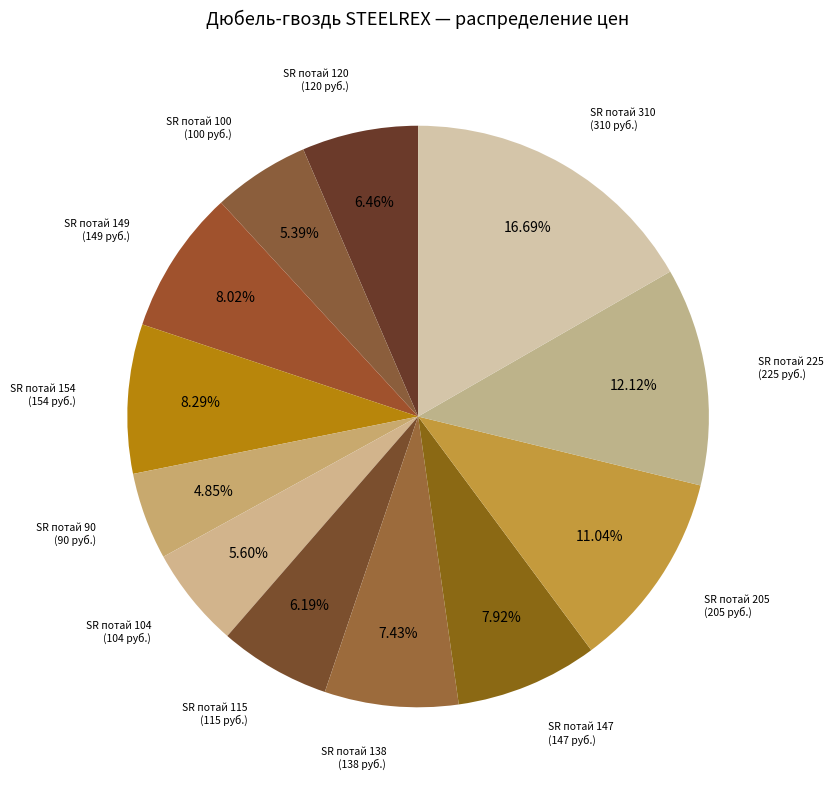

True or false: SR потай 205 accounts for 26% of the total.

False